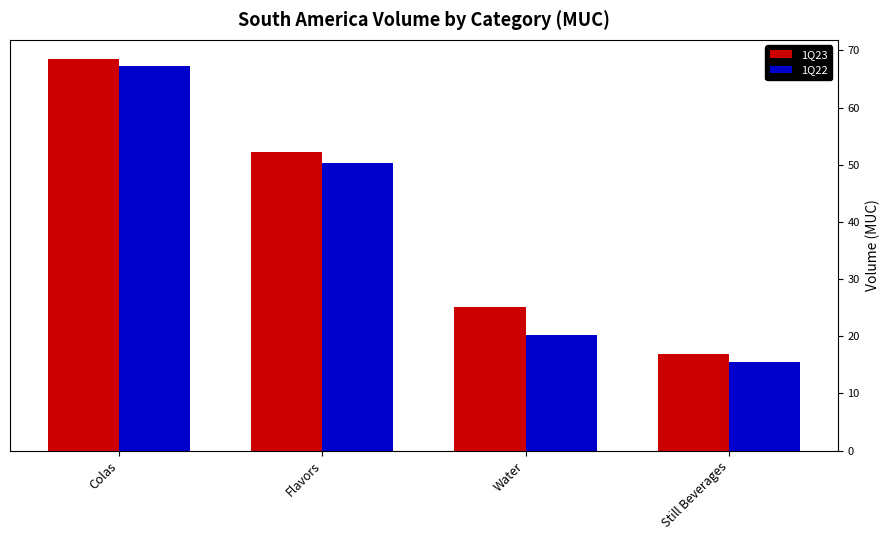

What is the difference between the maximum and minimum values in the 1Q22 series?

51.8